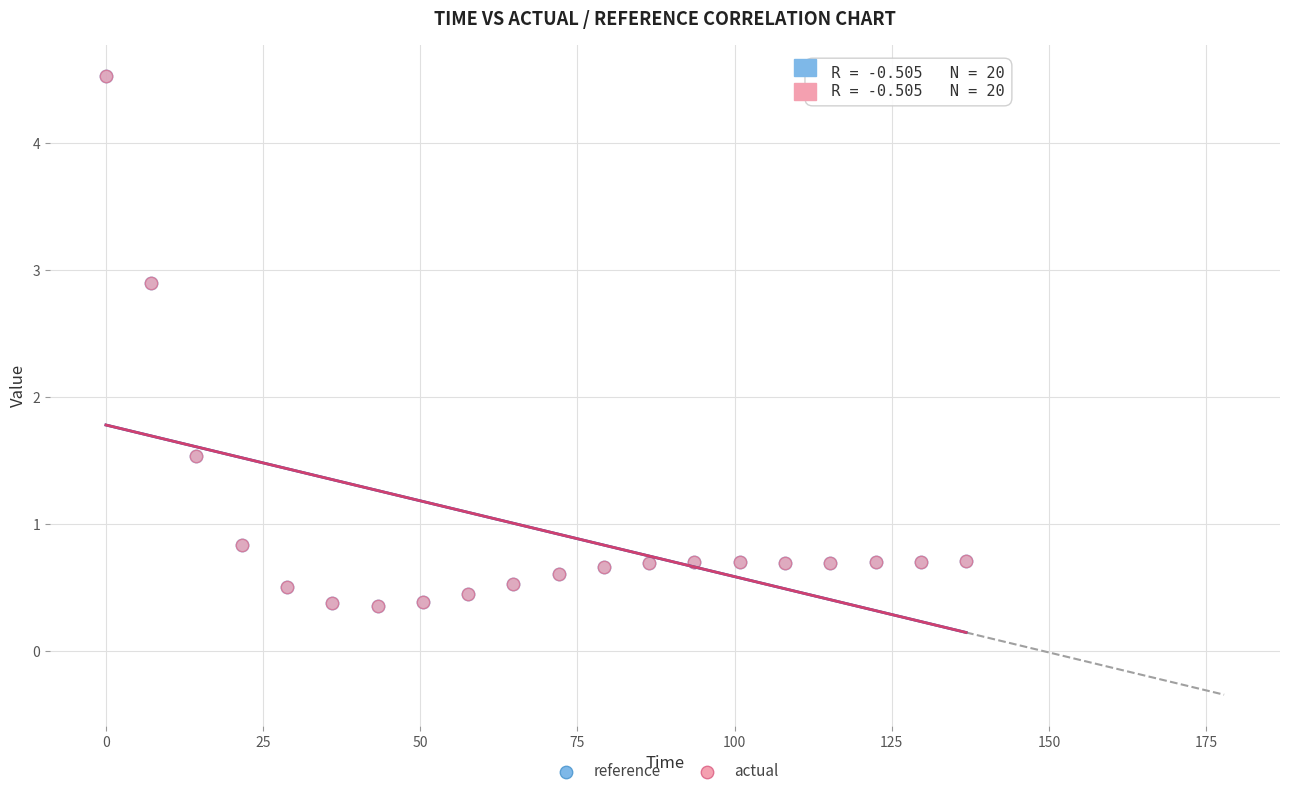

What are all the series names shown in the legend?

reference, actual